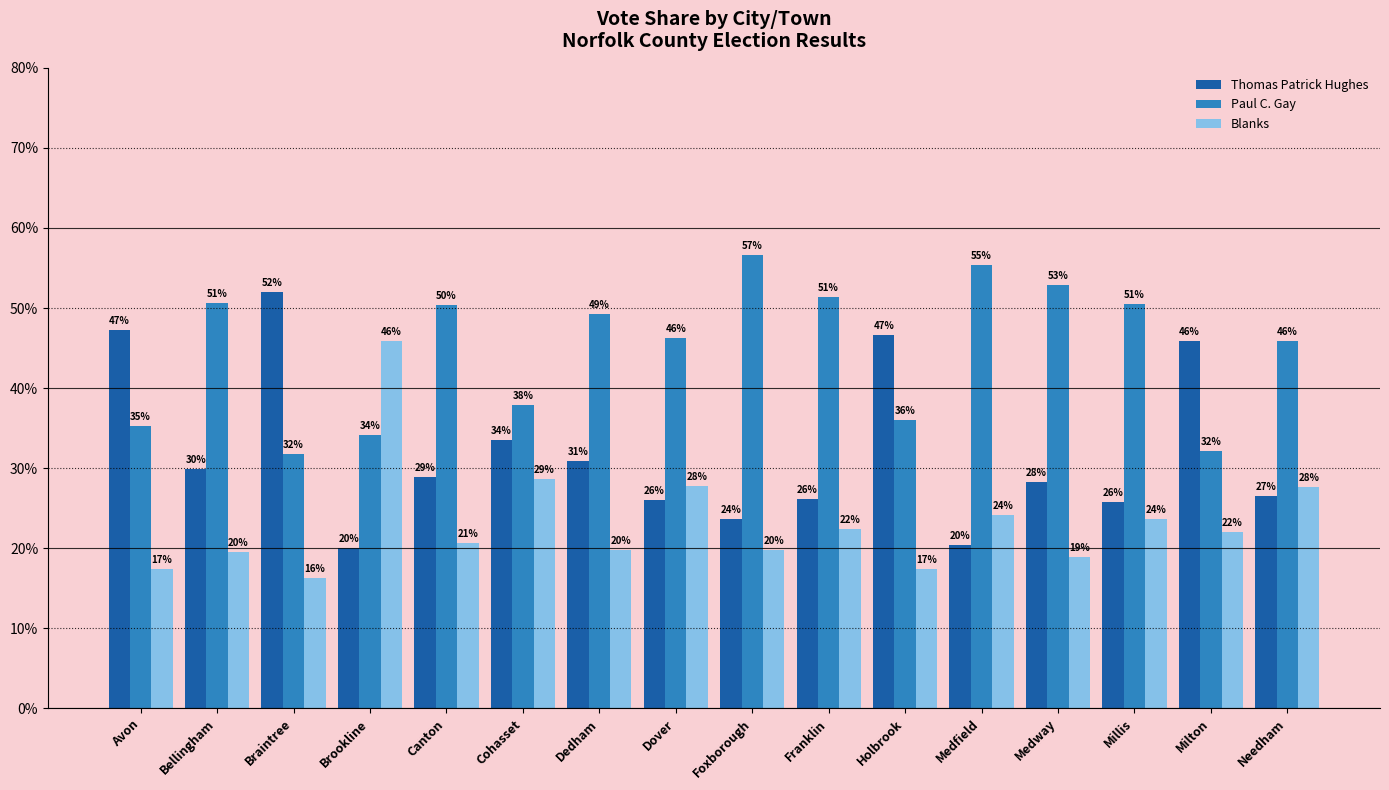

Between Canton and Franklin, which series saw the biggest shift?

Thomas Patrick Hughes